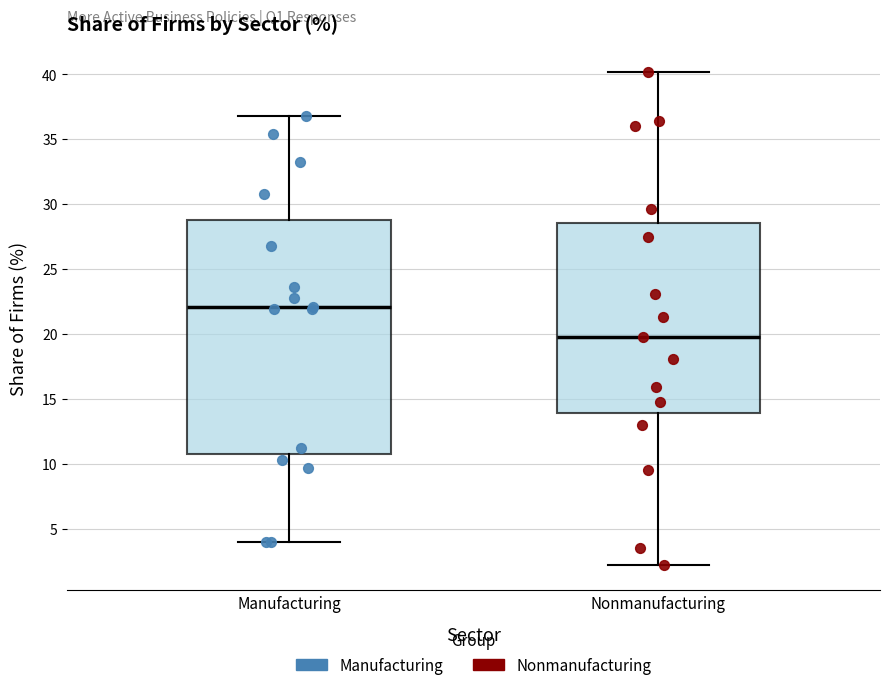

Comparing the boxes themselves (not the whiskers), which one is the tallest?

Manufacturing